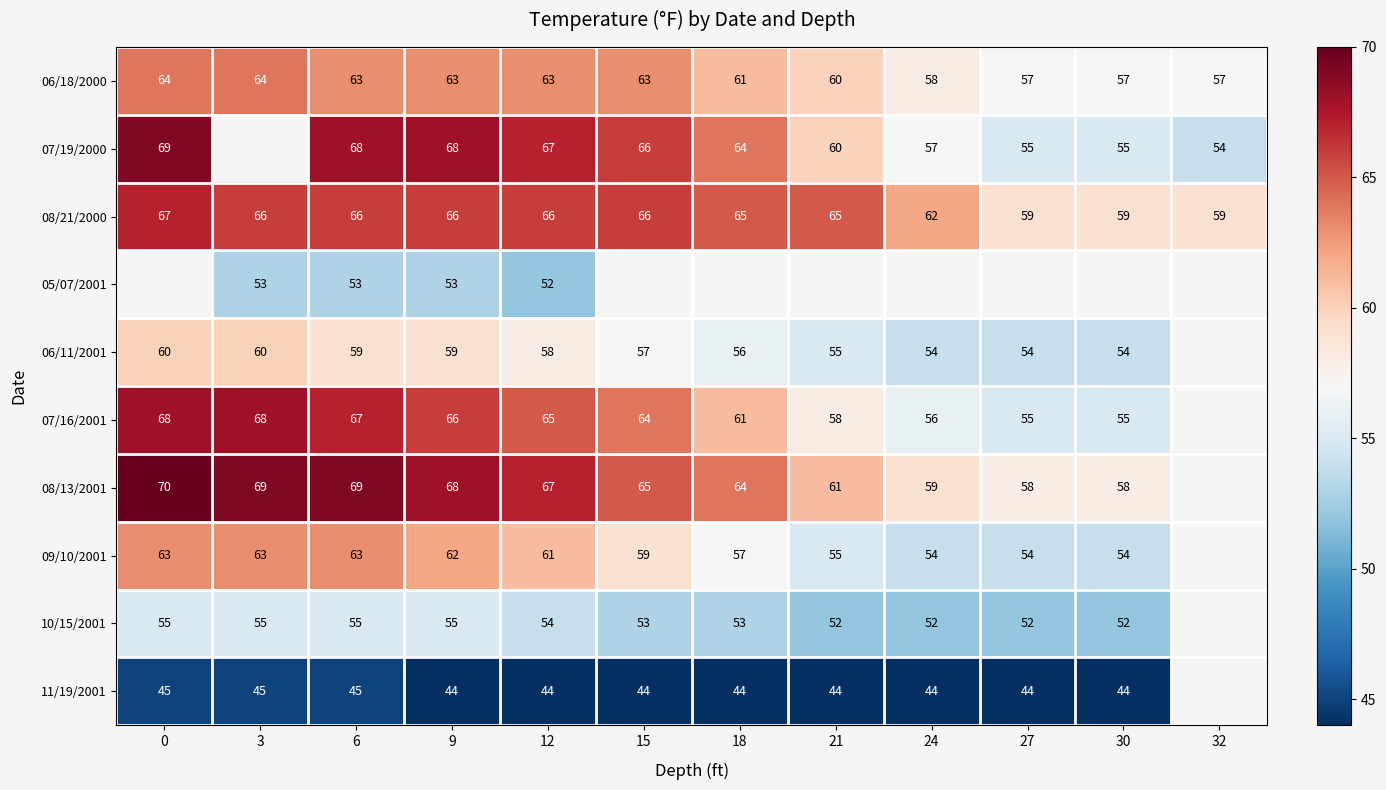

What is the difference between the highest and lowest values at 9?

24